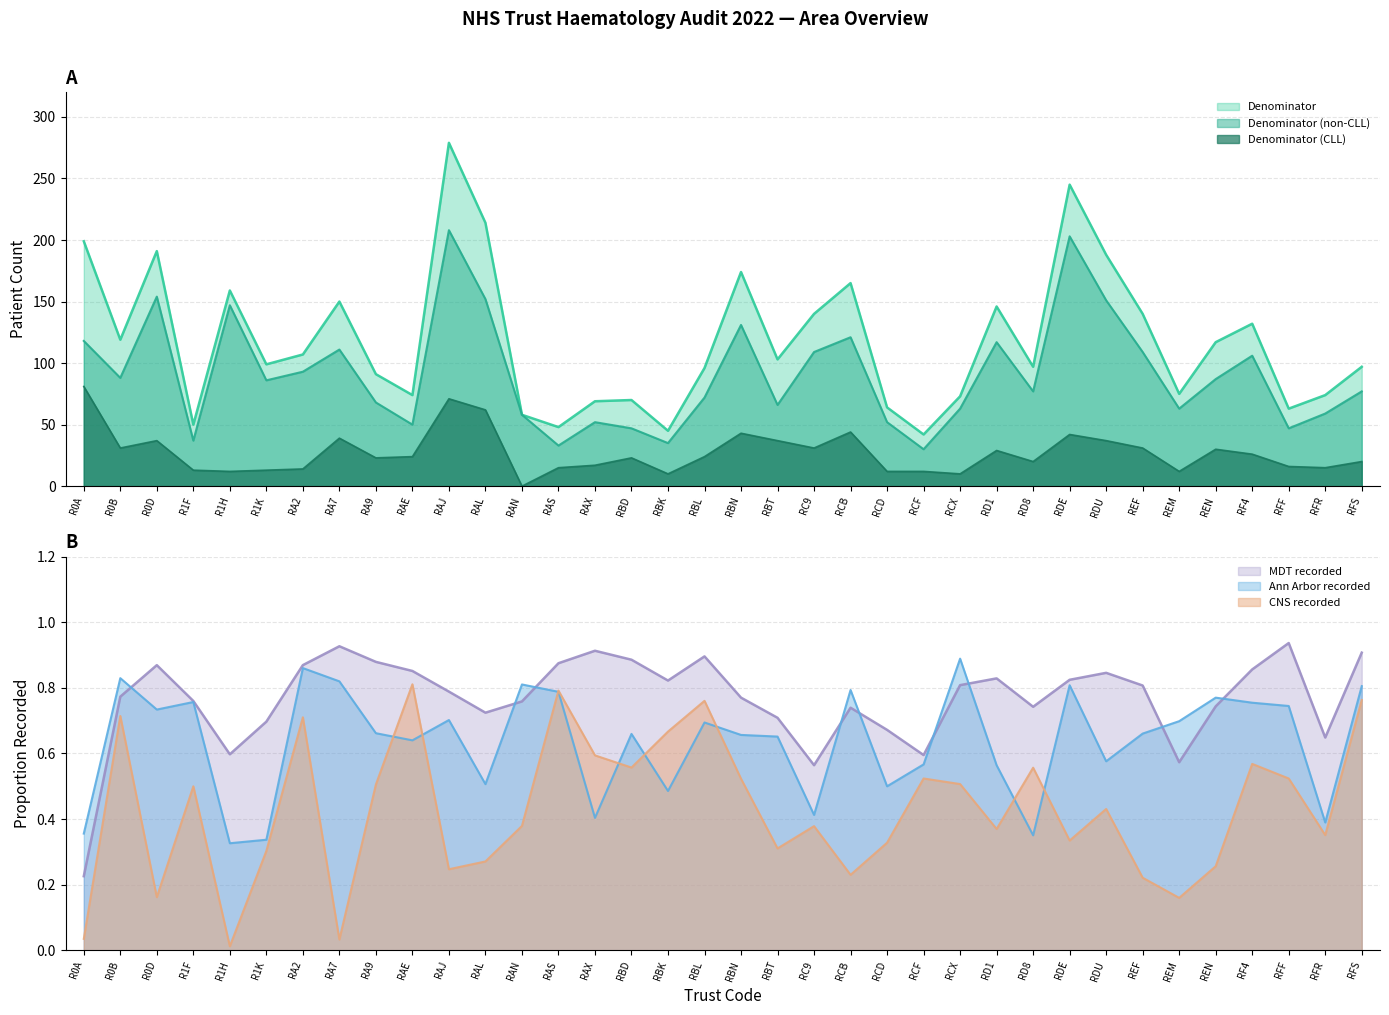

At which category is the sum across all series the highest?

RAJ